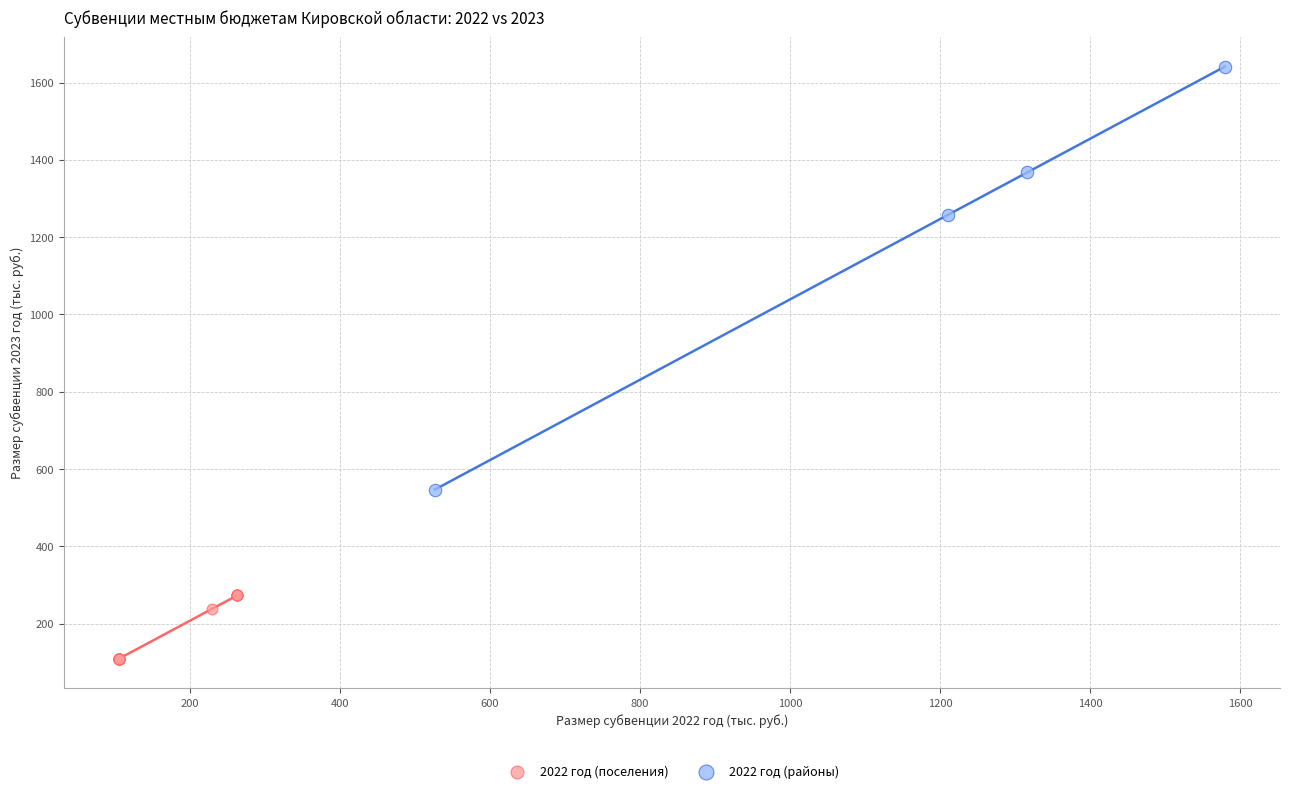

Which series reaches the maximum Y coordinate?

2022 год (районы)